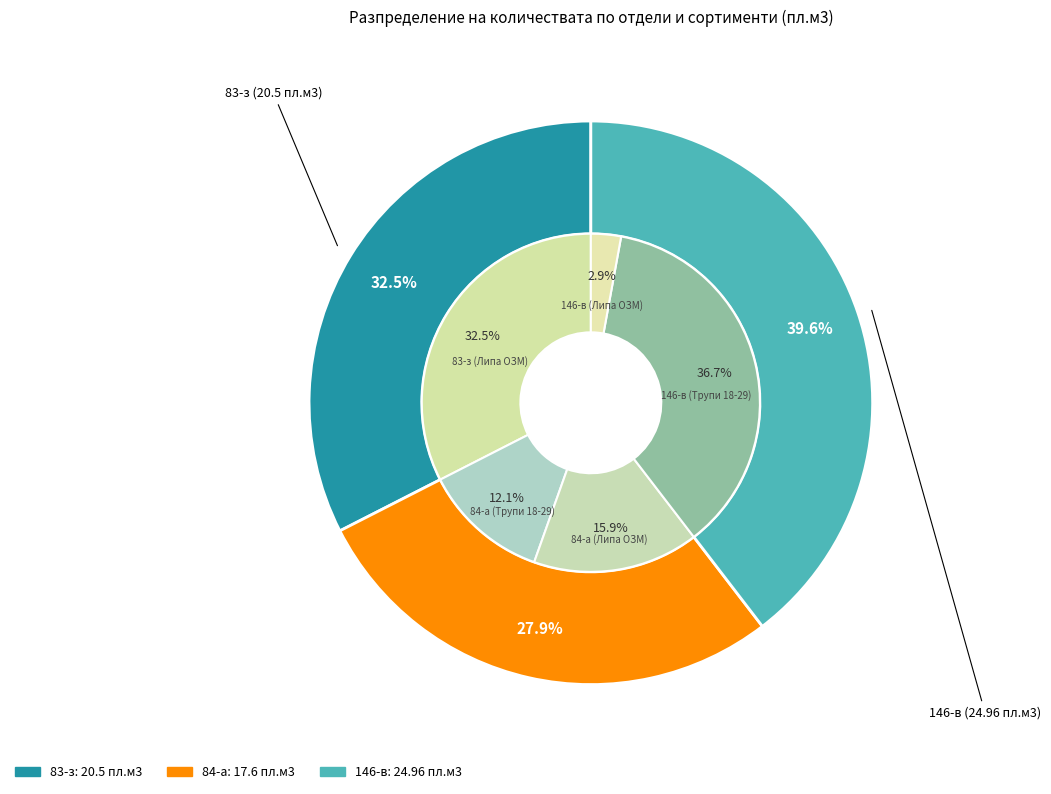

To the nearest percent, what percentage of the pie is 146-в (Трупи 18-29)?

37%